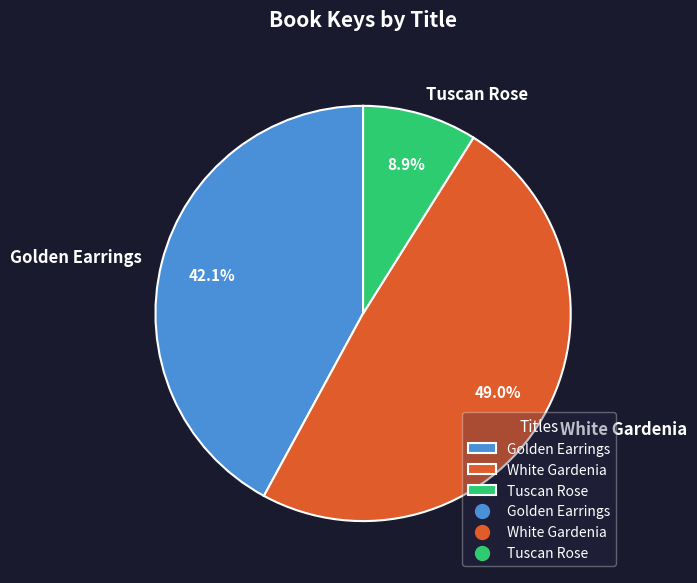

Which category has the smallest portion of the pie?

Tuscan Rose